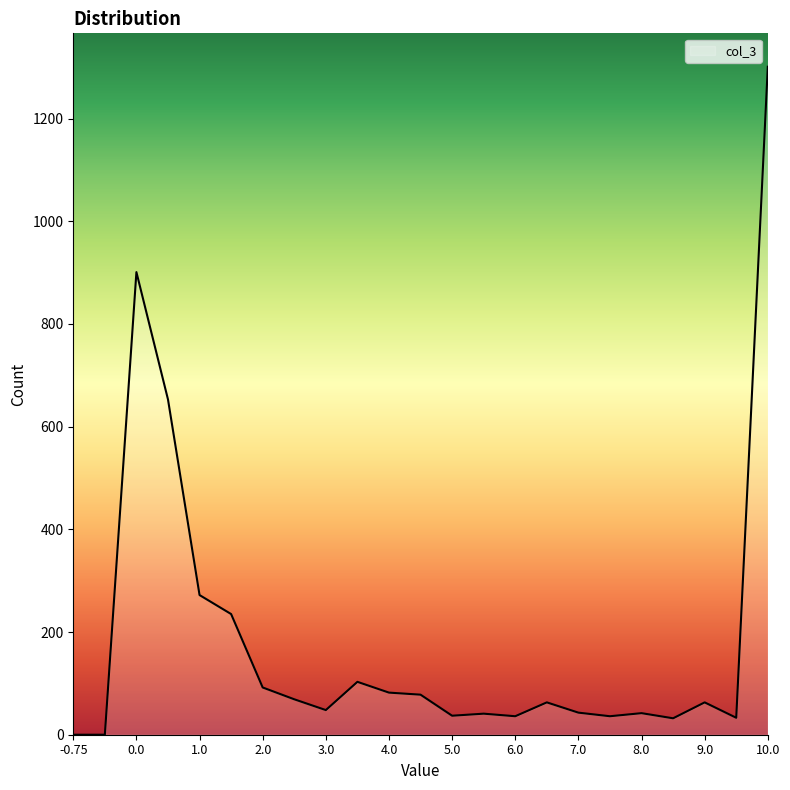

What is the sum of all values?

4260